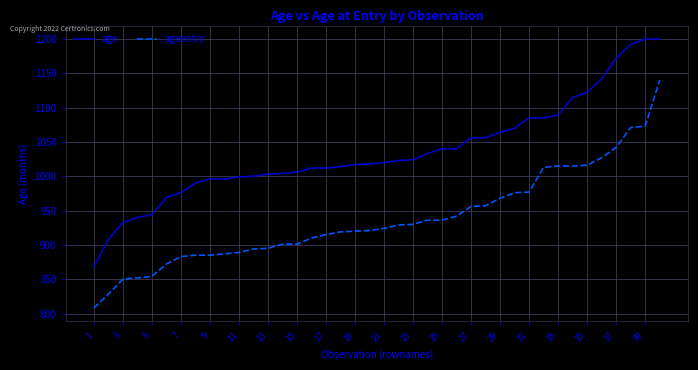

Which series has the largest total across all categories?

age